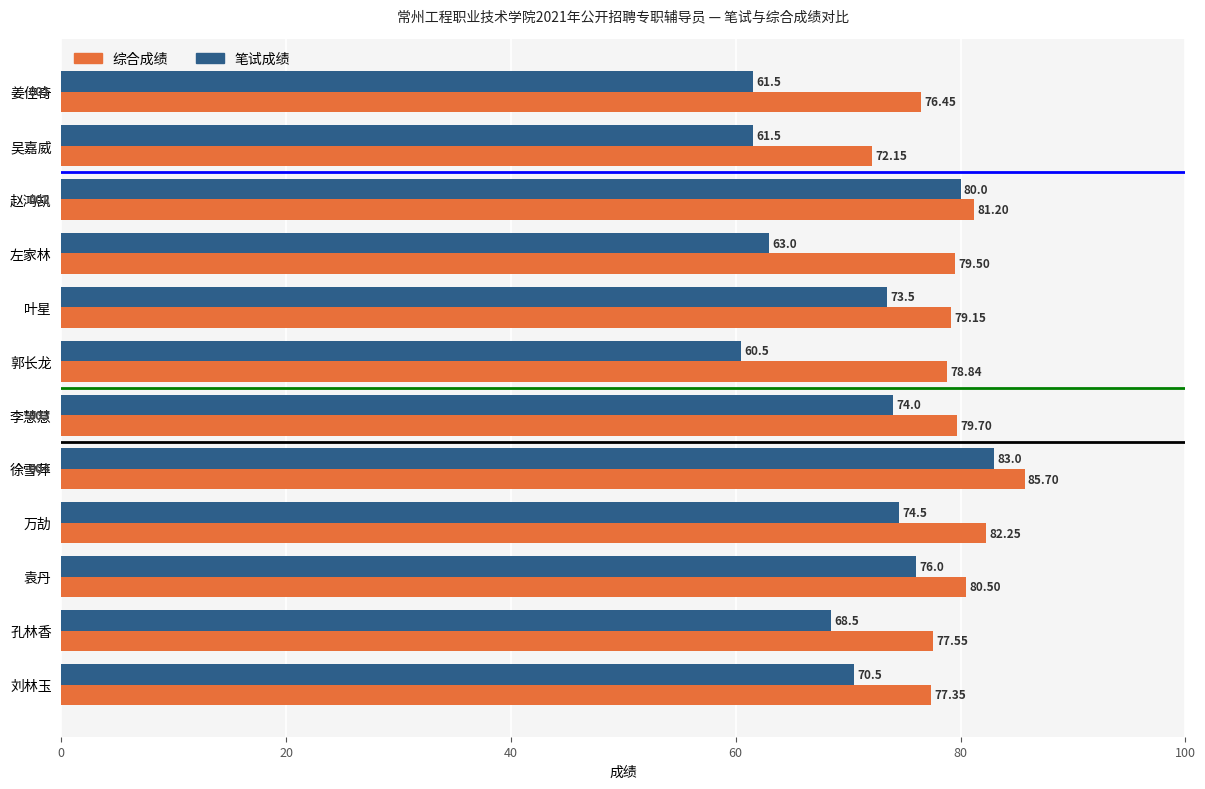

List the series in order of their peak value, highest first.

综合成绩, 笔试成绩